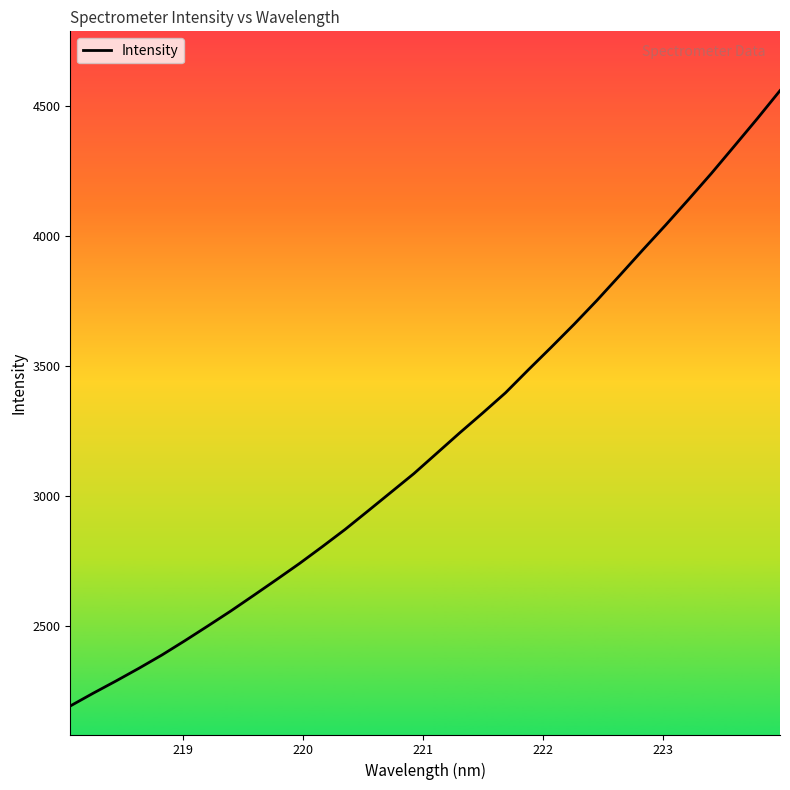

What is the maximum value shown in the chart?

4560.1